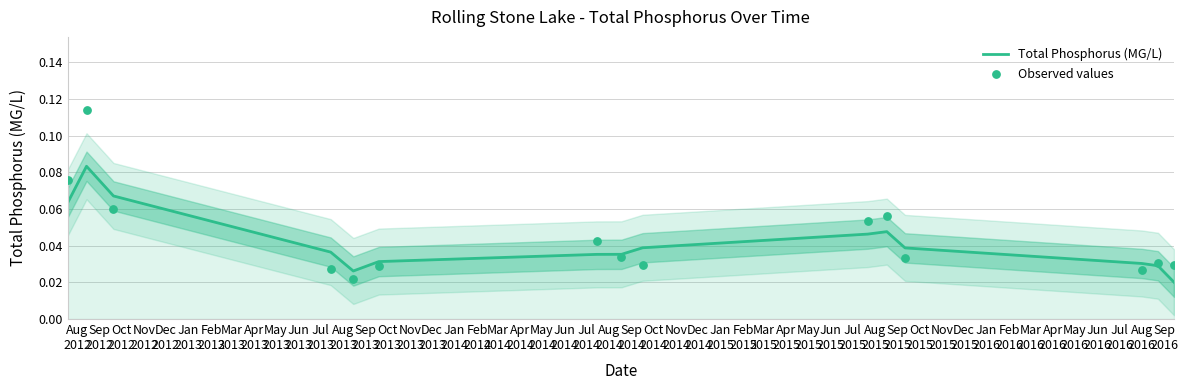

At which category is the sum across all series the highest?

Sep
2012